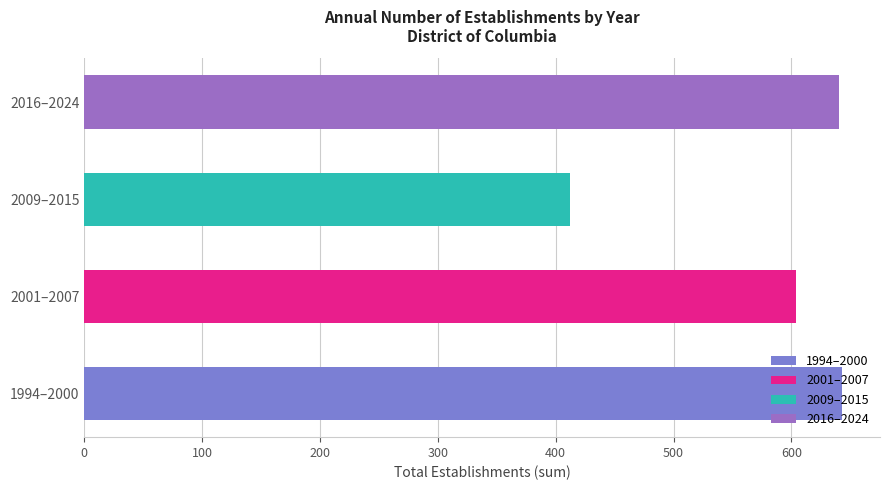

Which category has the lowest value across all series?

2009–2015